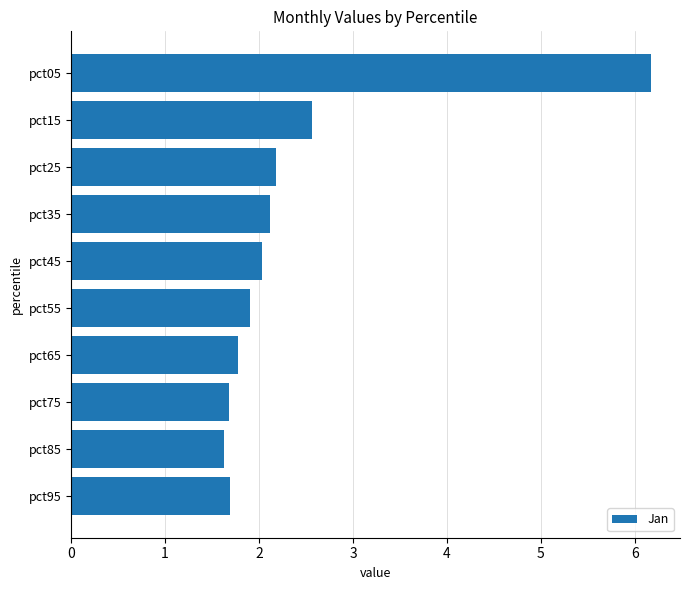

What is the sum of all values?

23.7